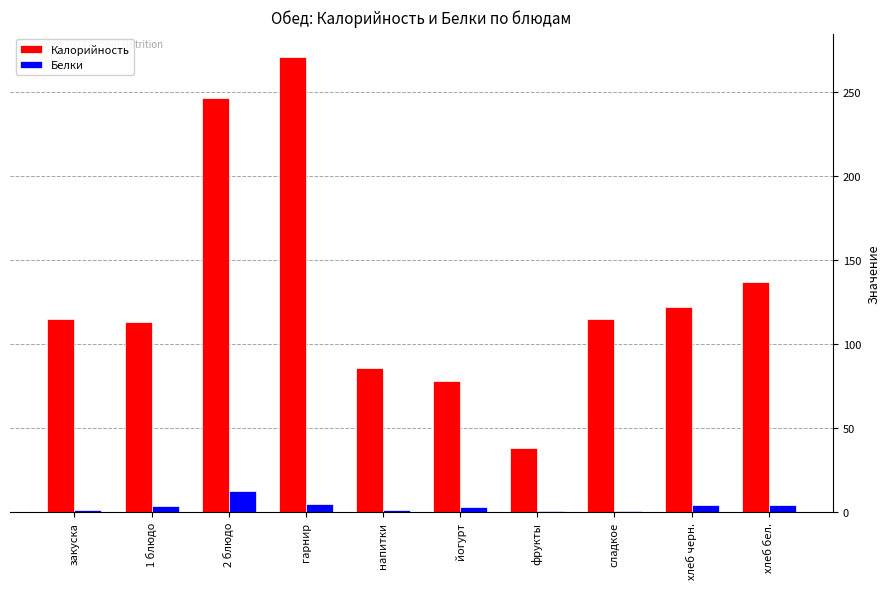

Where does the Белки series first go above 3?

1 блюдо